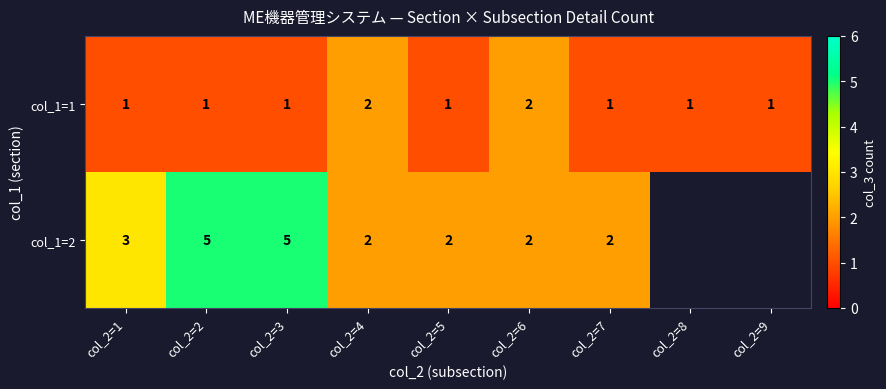

Count the col_1=1 values in the range 1 to 2.

9